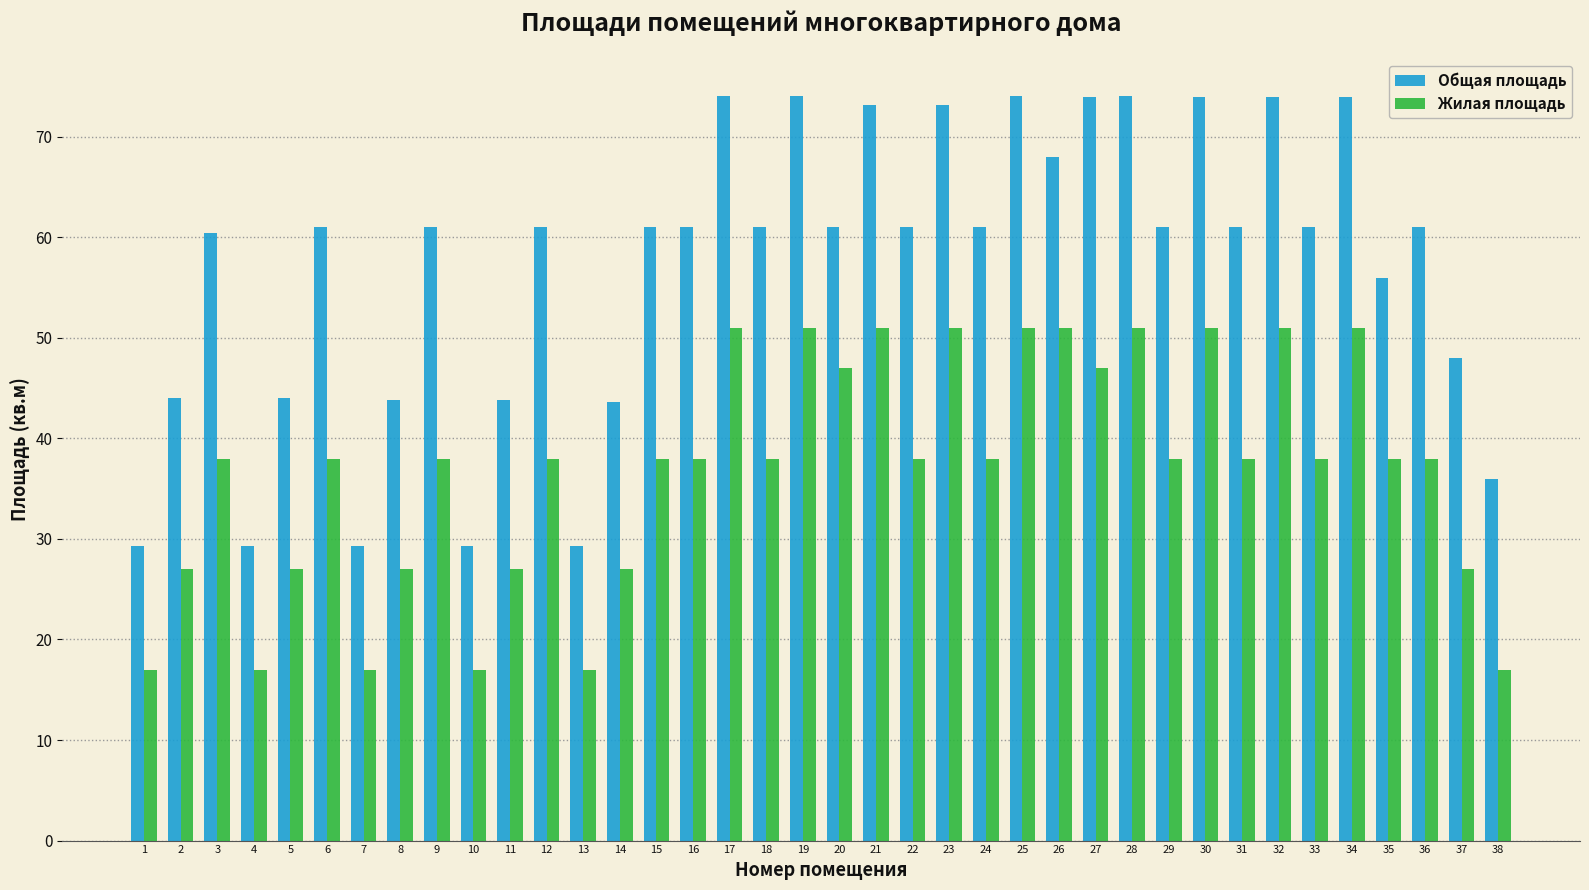

Which series has the largest total across all categories?

Общая площадь